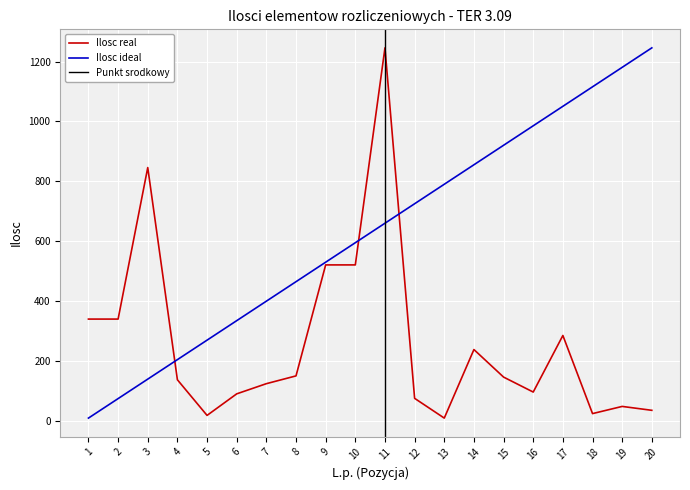

Reading left to right, list all the values displayed in this chart.

1=339.8	2=339.8	3=846.0	4=137.0	5=18.0	6=90.0	7=124.0	8=150.0	9=520.8	10=520.8	11=1246.0	12=75.0	13=9.0	14=238.0	15=146.0	16=96.0	17=285.0	18=24.0	19=48.0	20=35.0